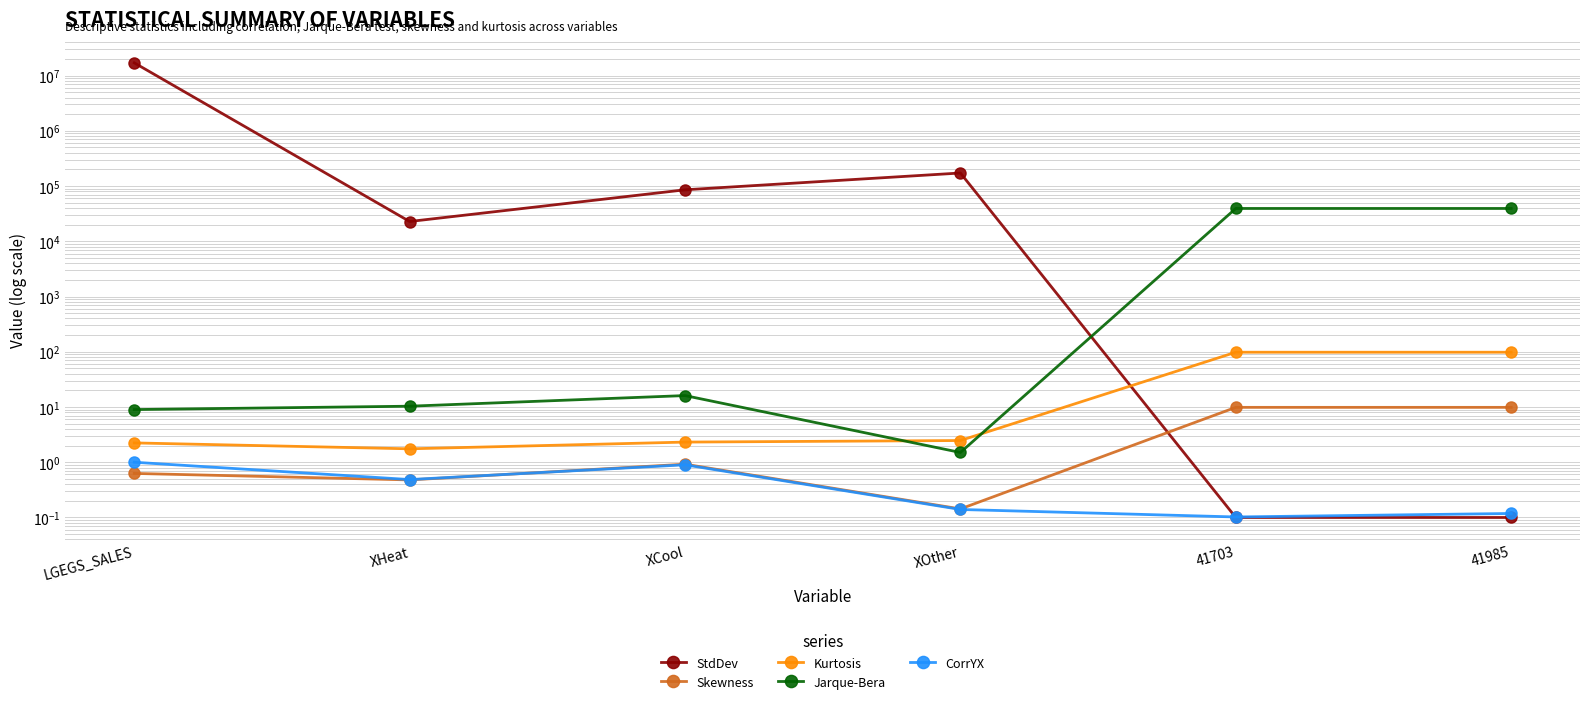

The value of CorrYX at XCool is 0.9. True or false?

True